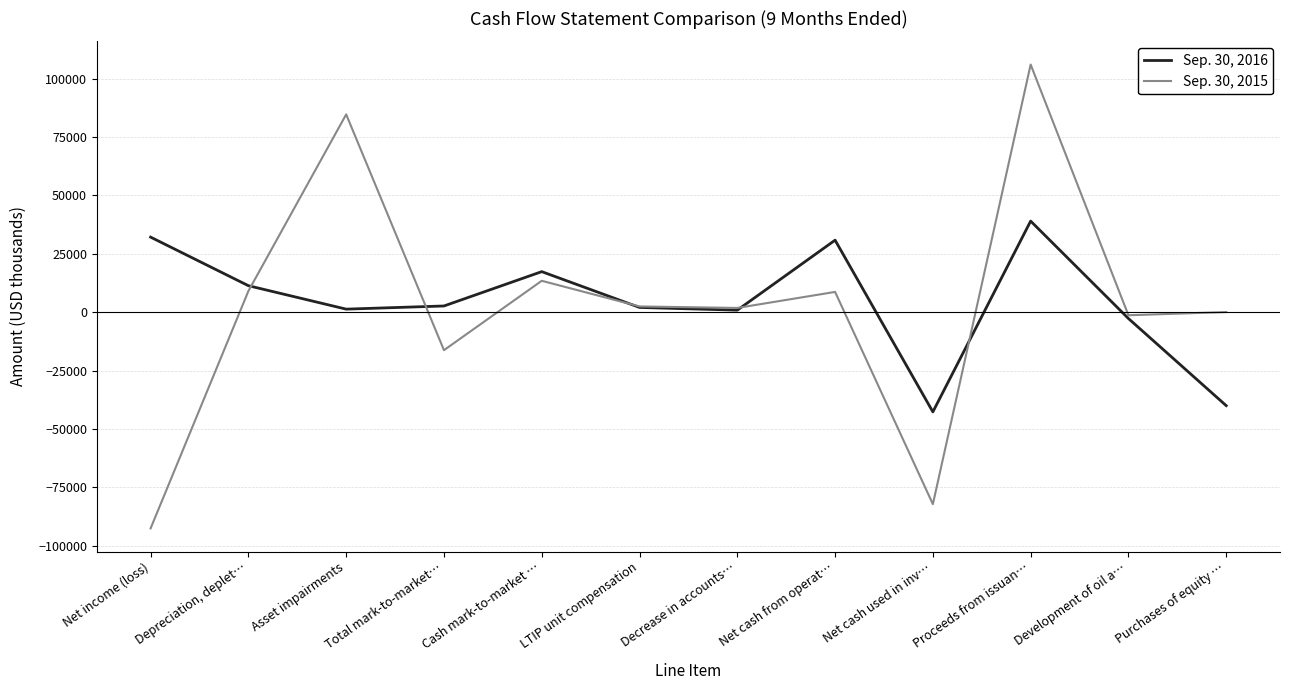

True or false: Sep. 30, 2015 and Sep. 30, 2016 cross at least once.

True